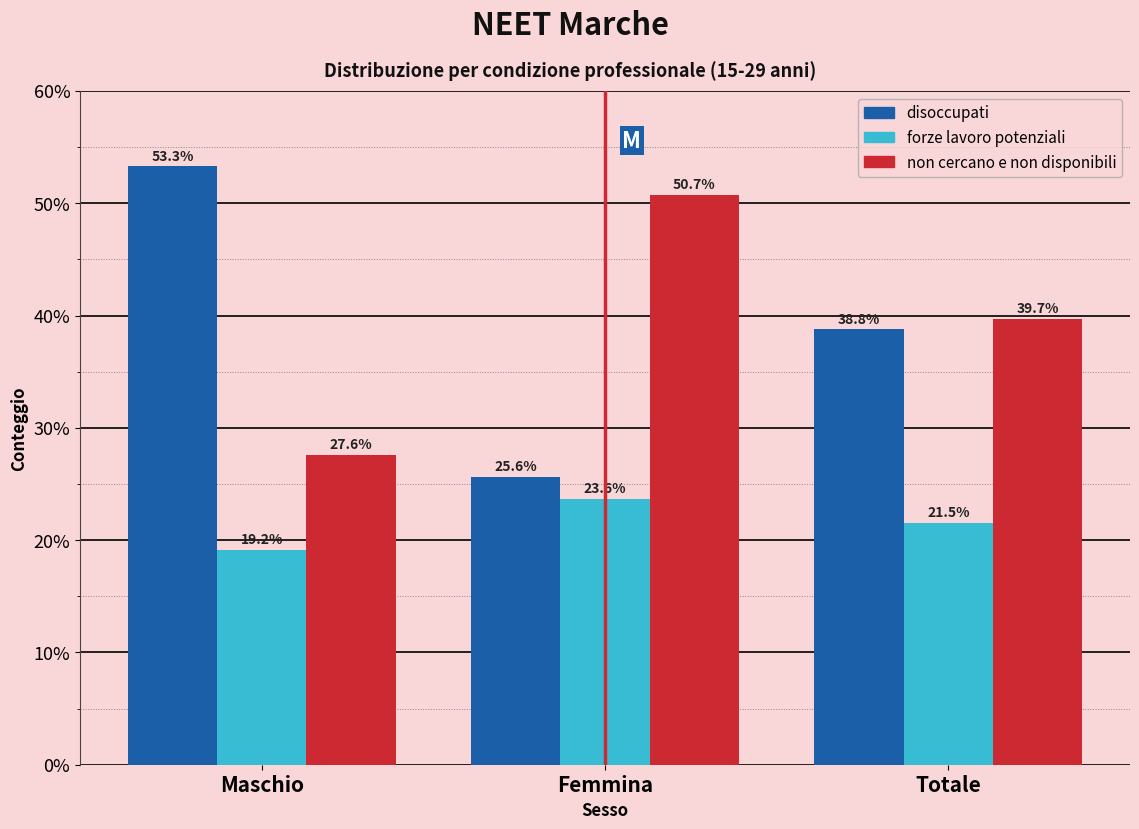

Reading left to right, transcribe all the data shown in this chart.

disoccupati: 53.3	25.6	38.8
forze lavoro potenziali: 19.2	23.6	21.5
non cercano e non disponibili: 27.6	50.7	39.7